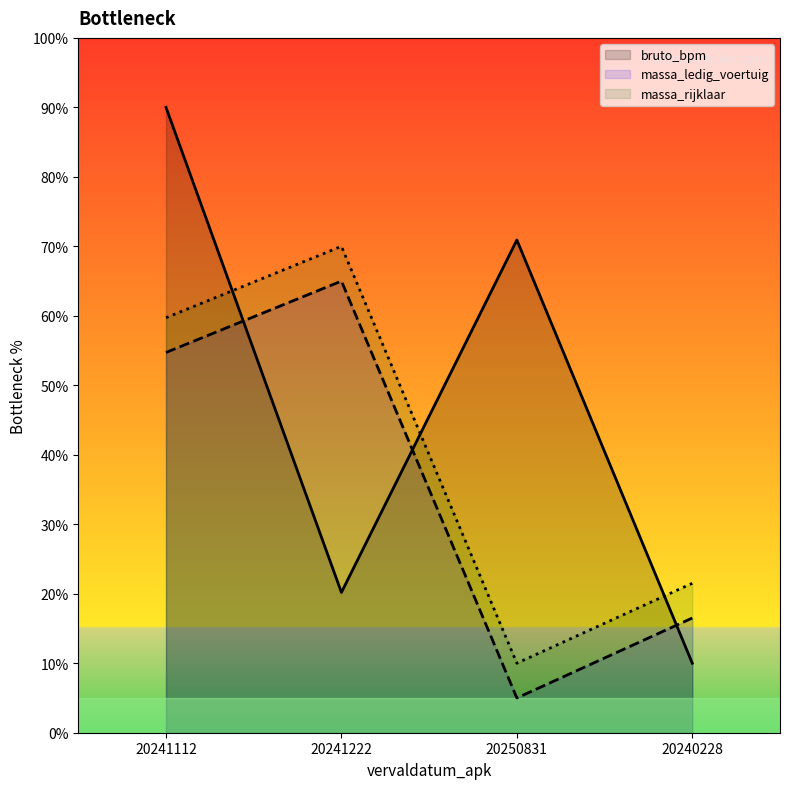

What is the difference between the massa_rijklaar values at 20241222 and 20241112?

10.3